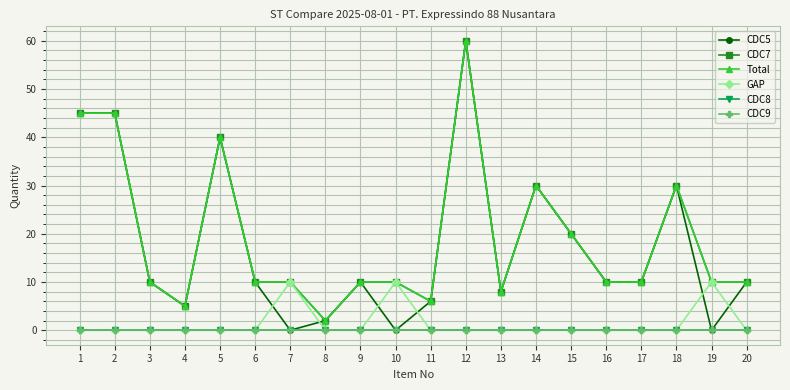

List the labels in order of CDC9 value, largest first.

1, 2, 3, 4, 5, 6, 7, 8, 9, 10, 11, 12, 13, 14, 15, 16, 17, 18, 19, 20